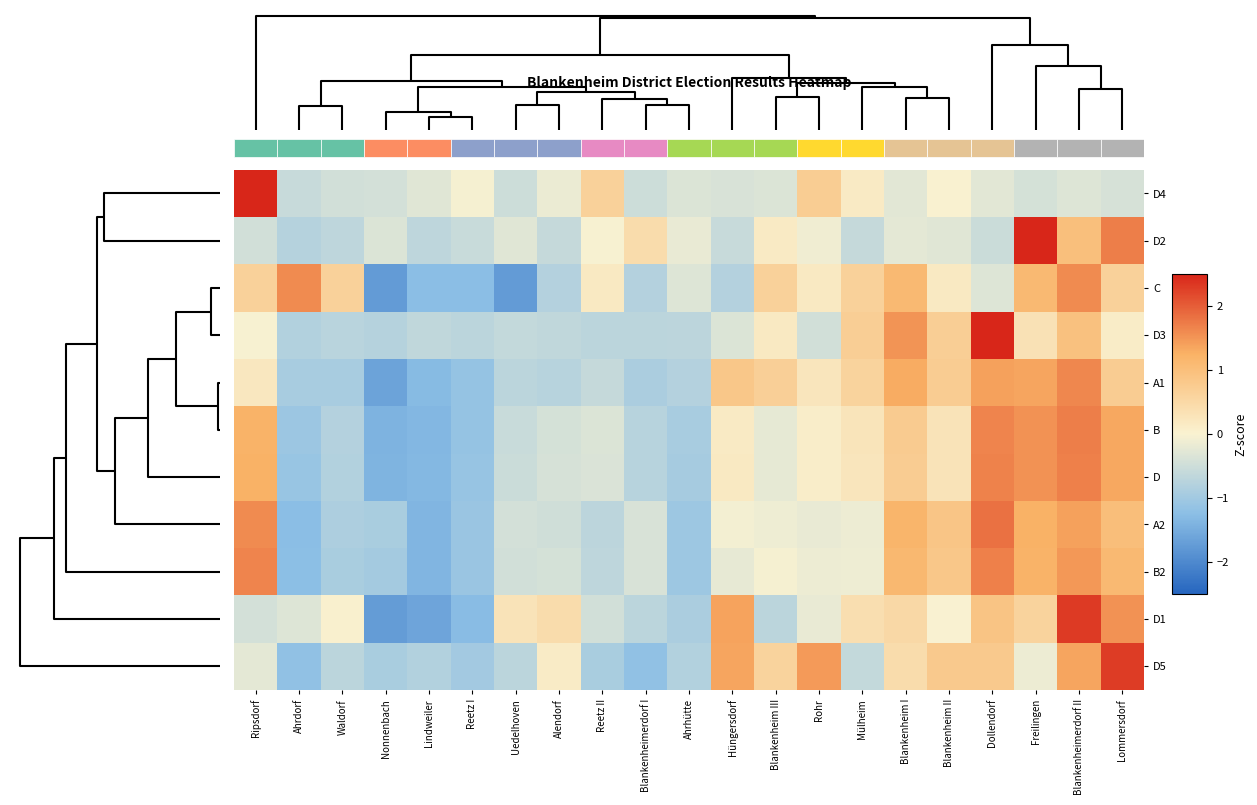

Is the value of D1 at Uedelhoven greater than the value of D at Lommersdorf?

No